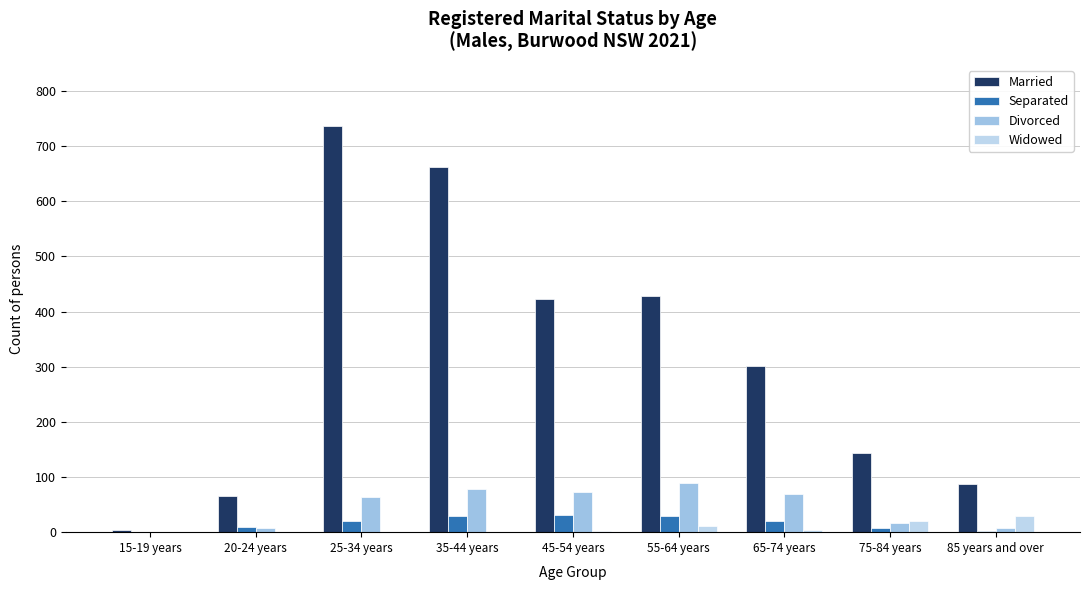

Rank the series by their maximum value, from lowest to highest.

Widowed, Separated, Divorced, Married